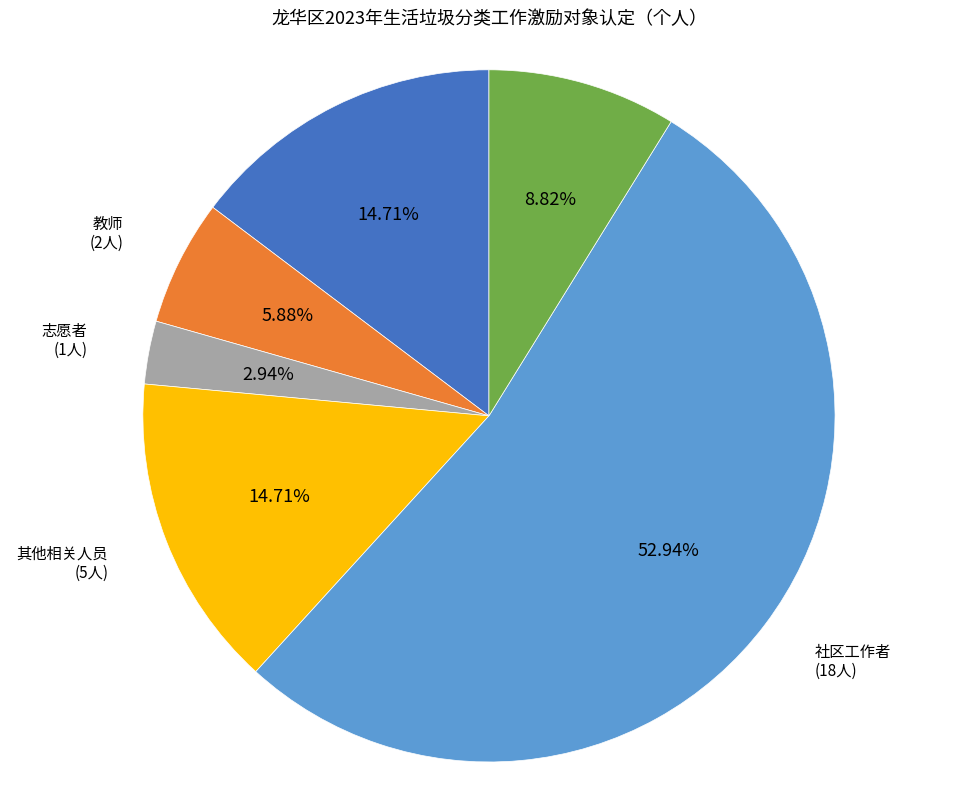

True or false: 教师 accounts for 6% of the total.

True